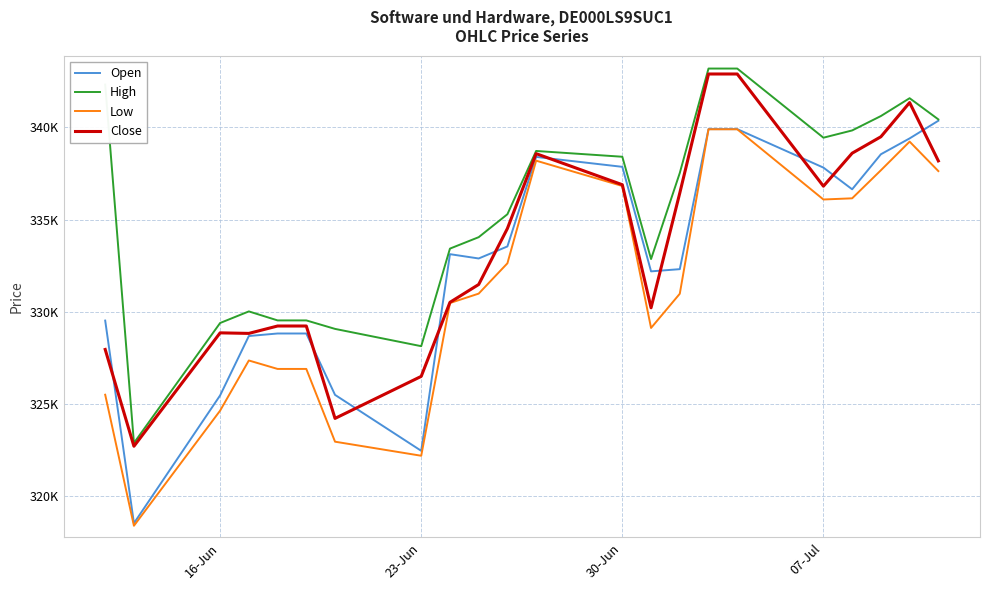

Does the chart have visible grid lines?

Yes